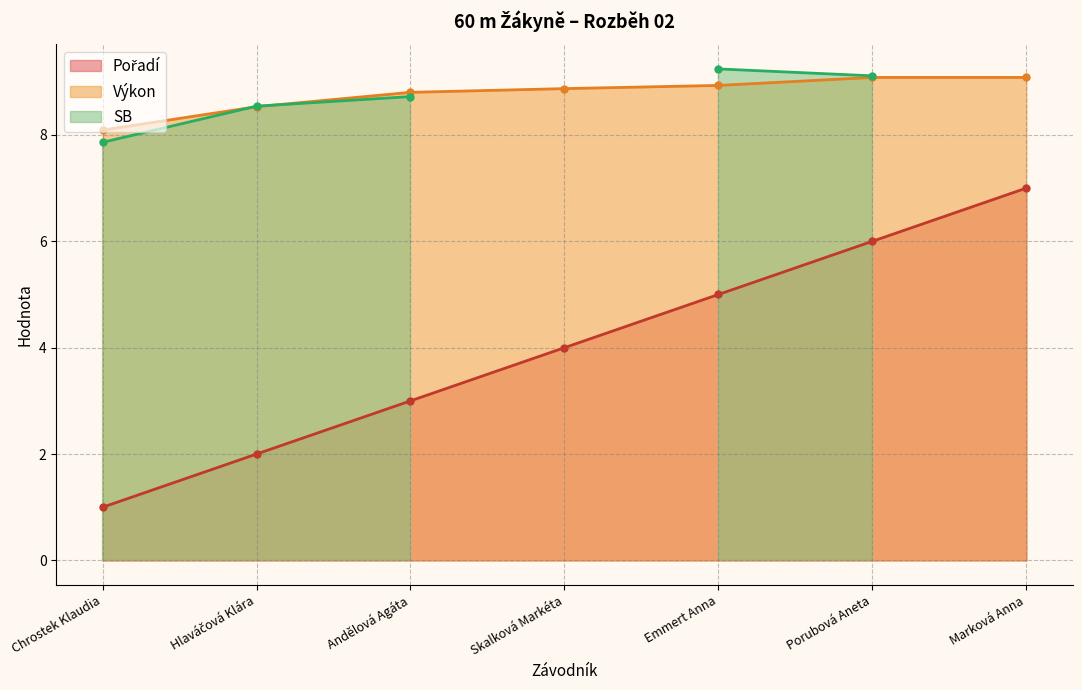

What is the approximate value of Pořadí at Marková Anna?

7.0